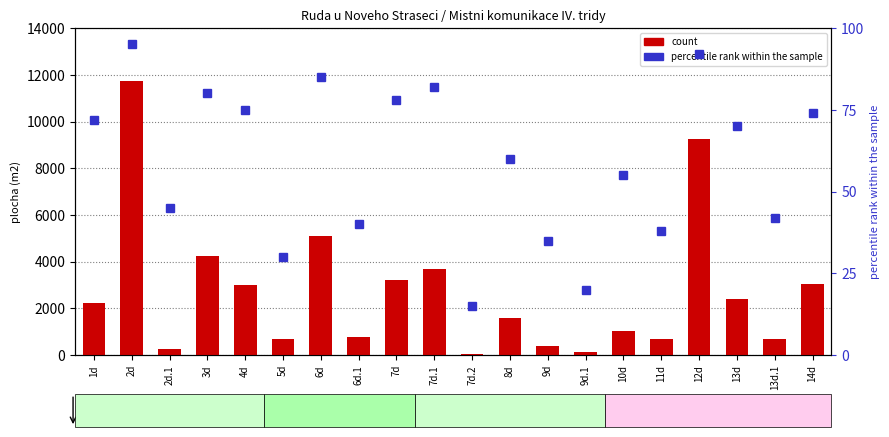

How many values in the count series are below 2238?

10